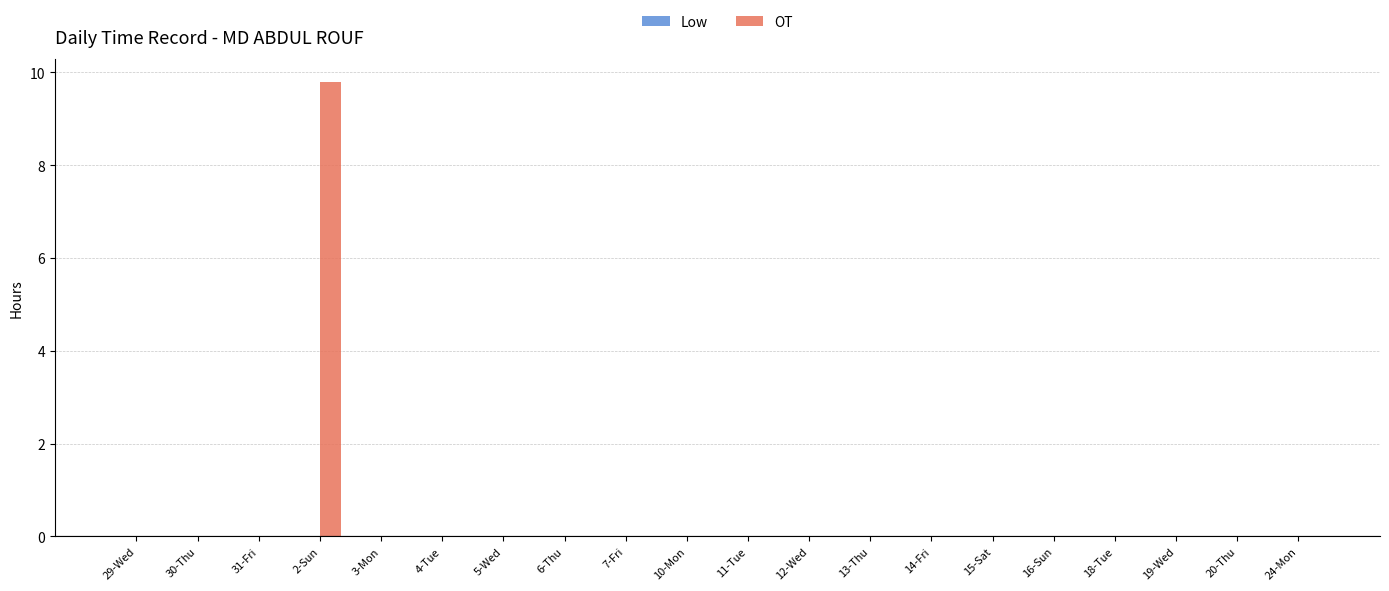

Is it true that the value at 18-Tue is 0.0?

True